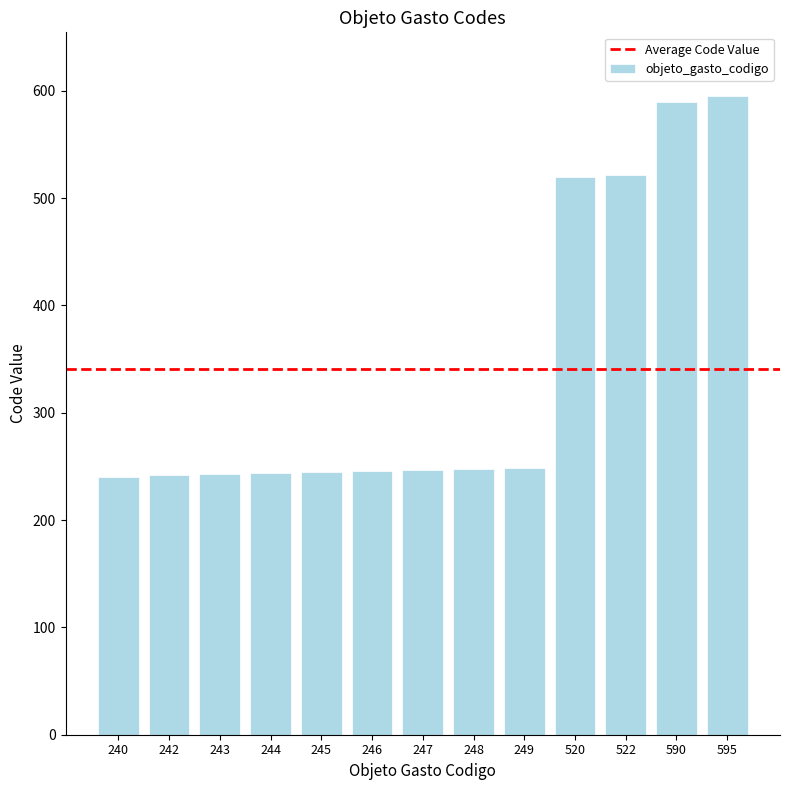

What is the sum of the values at 522 and 247?

769